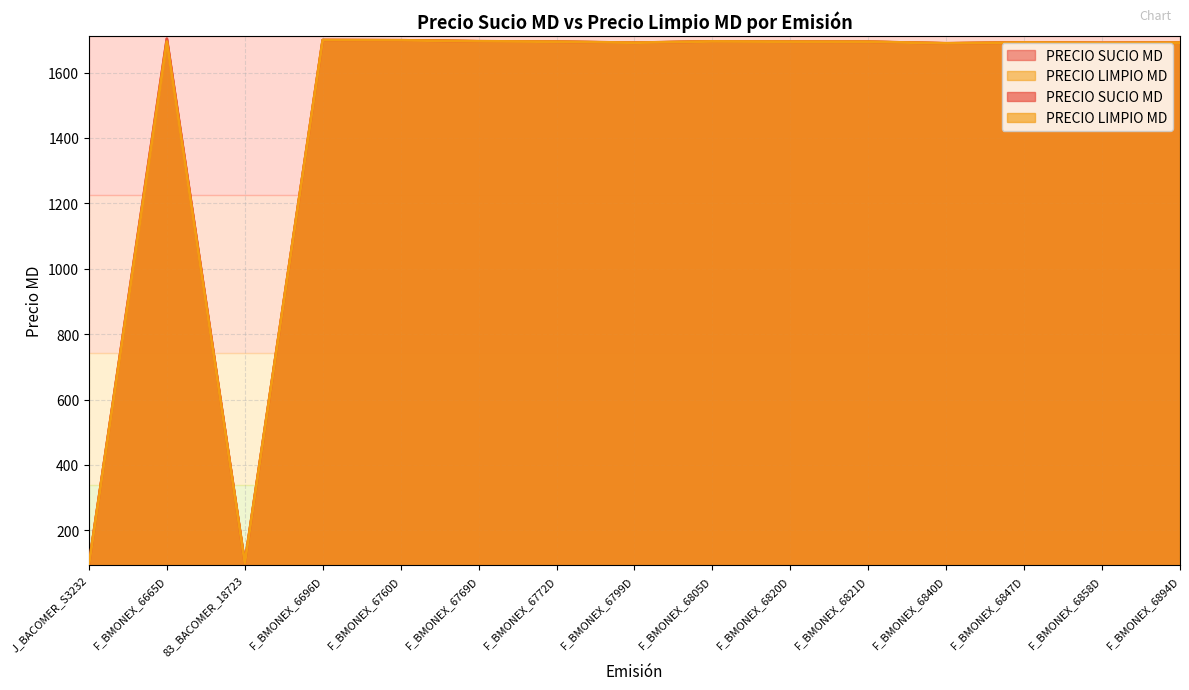

True or false: PRECIO LIMPIO MD has a value of 1692.0 at F_BMONEX_6847D.

True